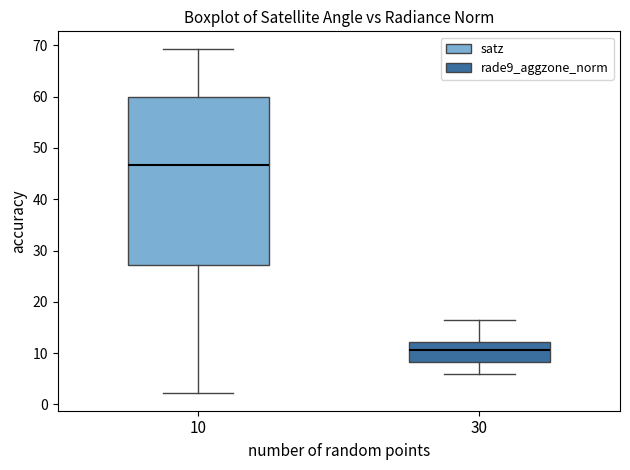

Comparing the boxes themselves (not the whiskers), which one is the tallest?

10